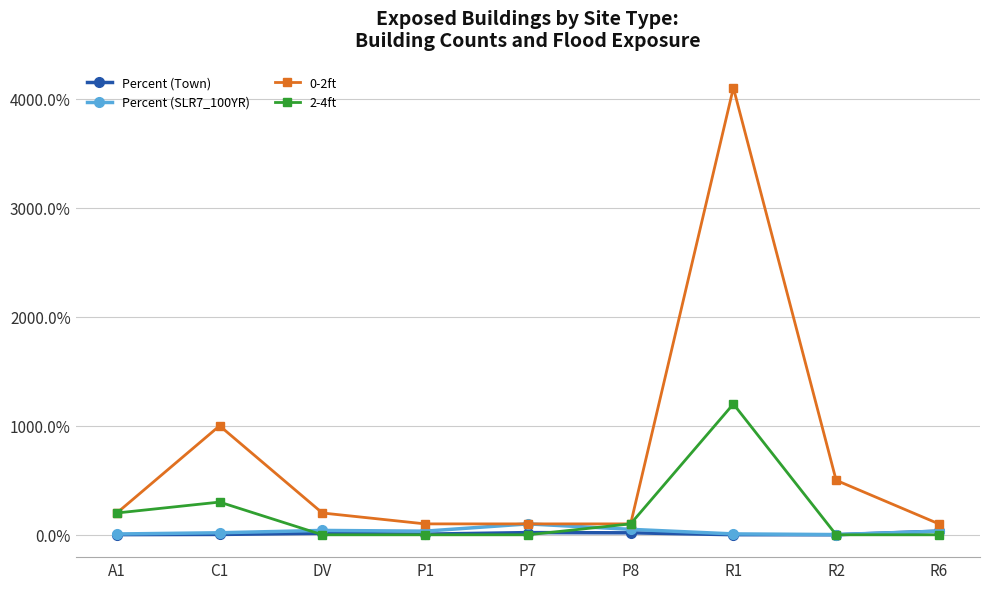

What is the difference between the highest and lowest values at DV?

2.0